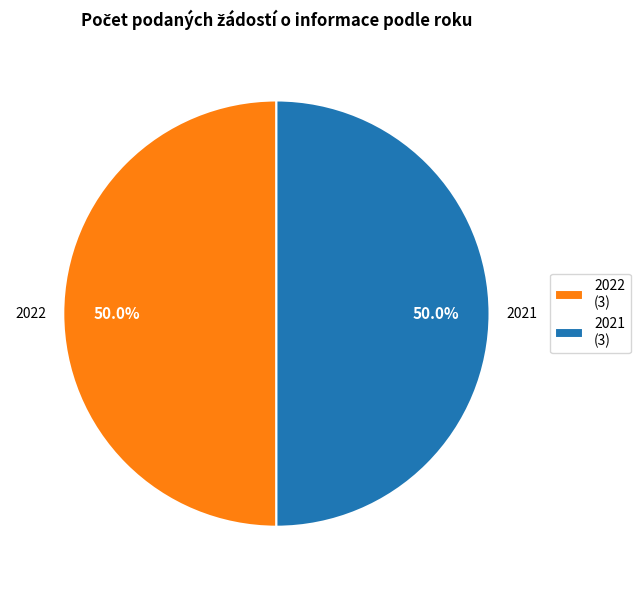

What portion of the pie excludes 2022?

50.0%